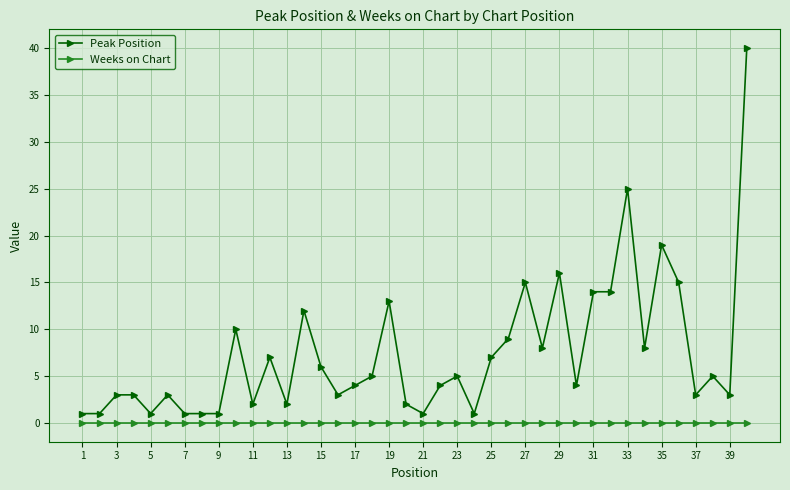

List the series in order of their peak value, lowest first.

Weeks on Chart, Peak Position